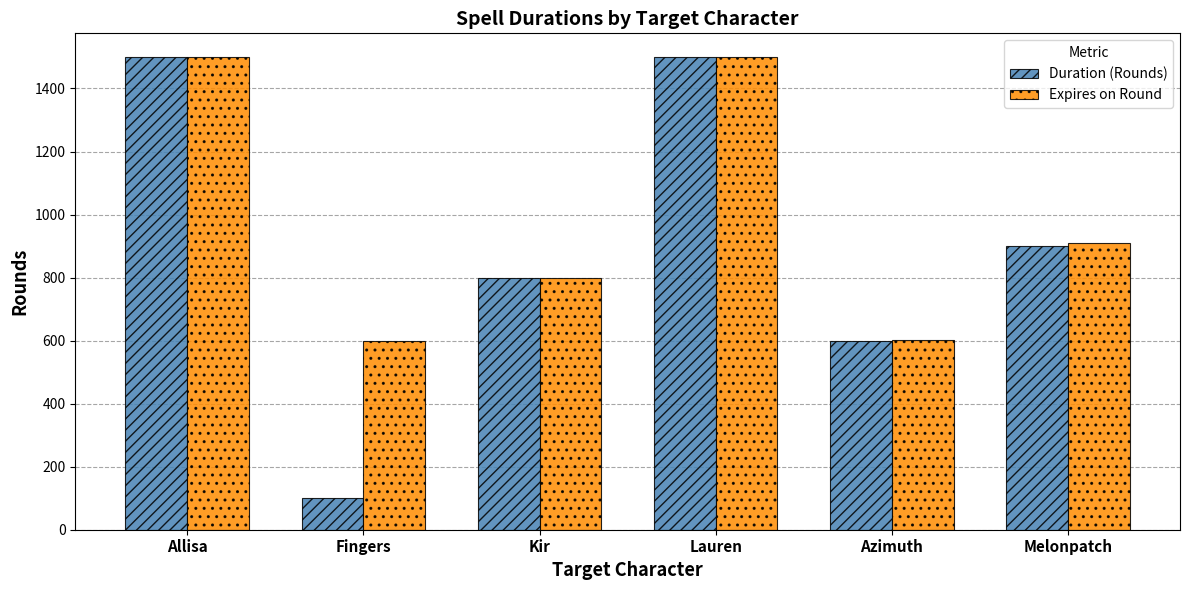

The value of Expires on Round at Kir is 800. True or false?

True